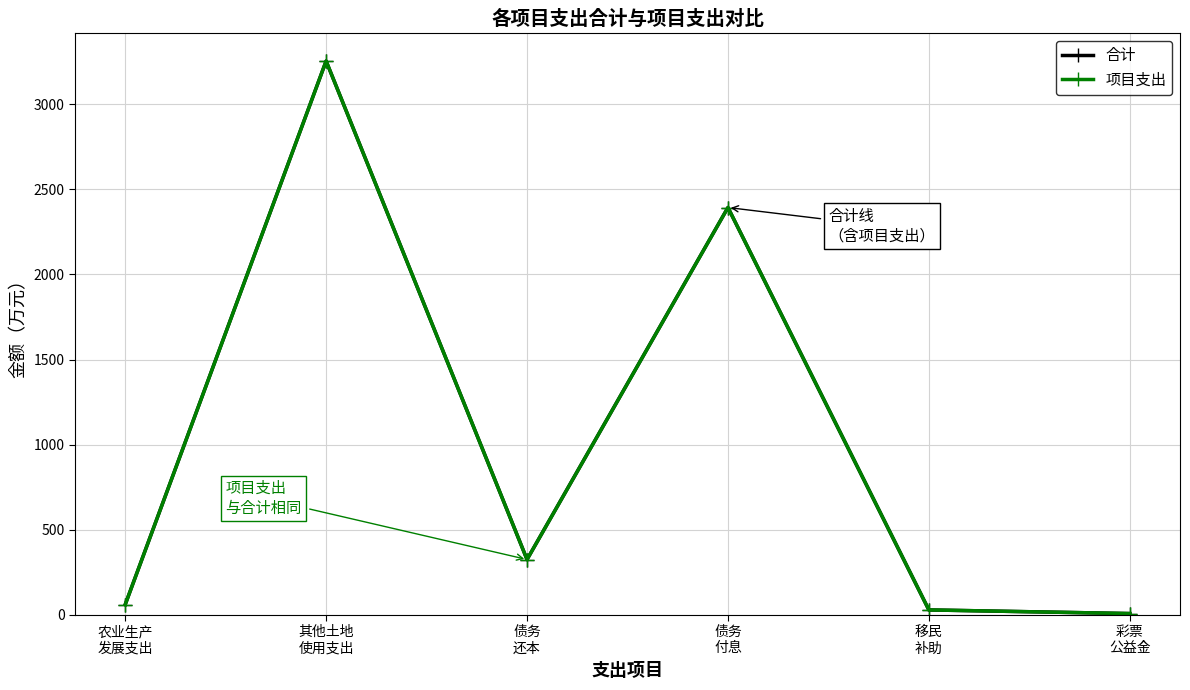

Is this an area chart (filled region under the line)?

No